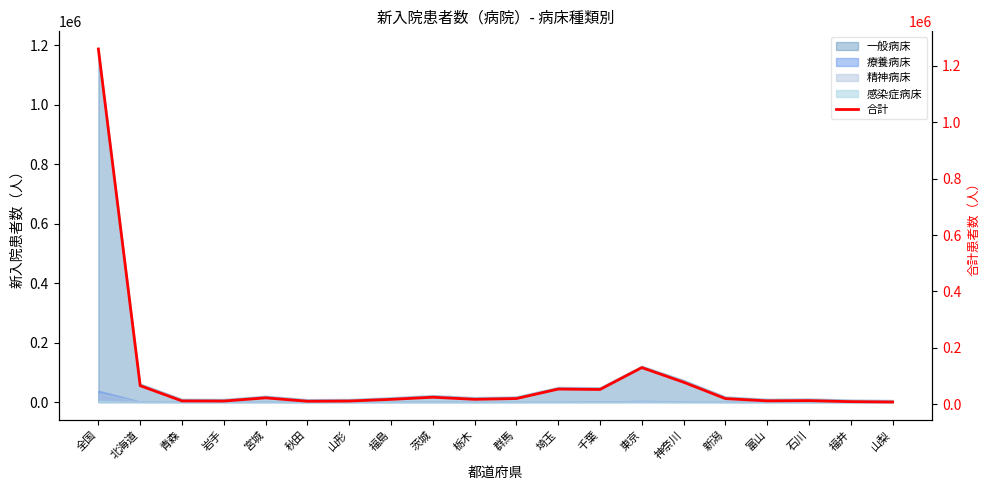

What is the difference between the second highest and second lowest values?

120791